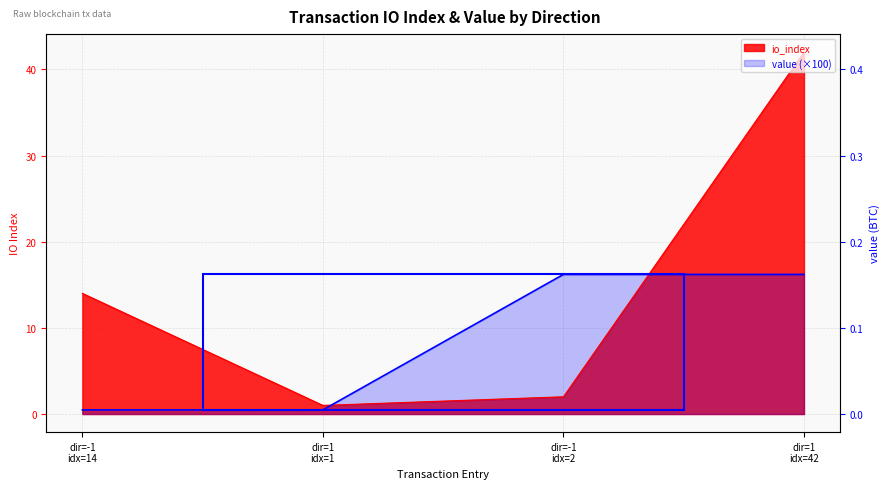

Where is the first local minimum for io_index?

dir=1 idx=1